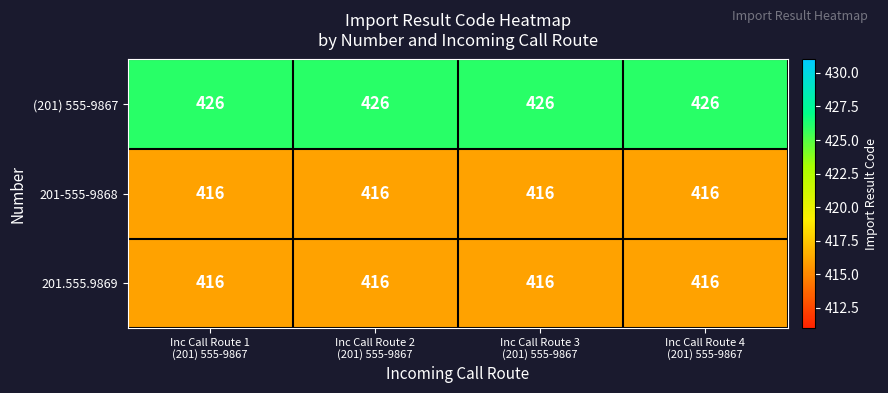

What is the maximum value for 201-555-9868?

416